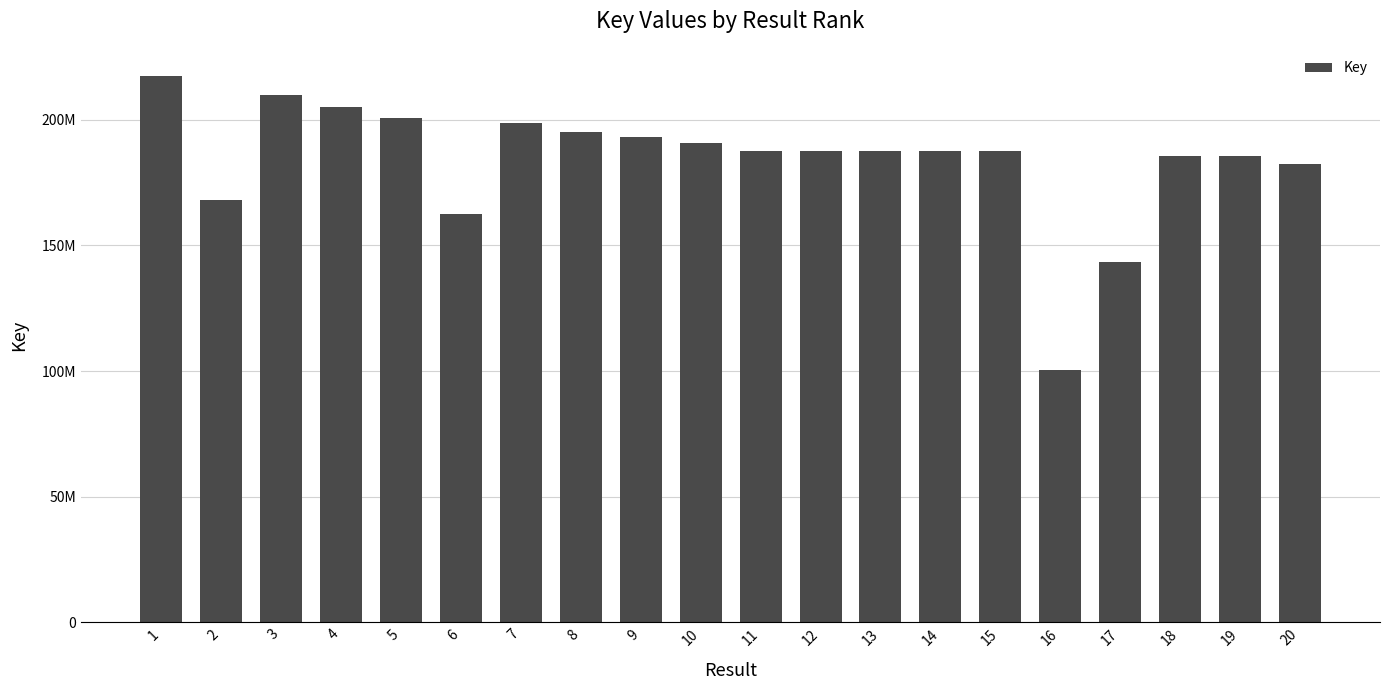

True or false: the data shows 182631481 at 20.

True